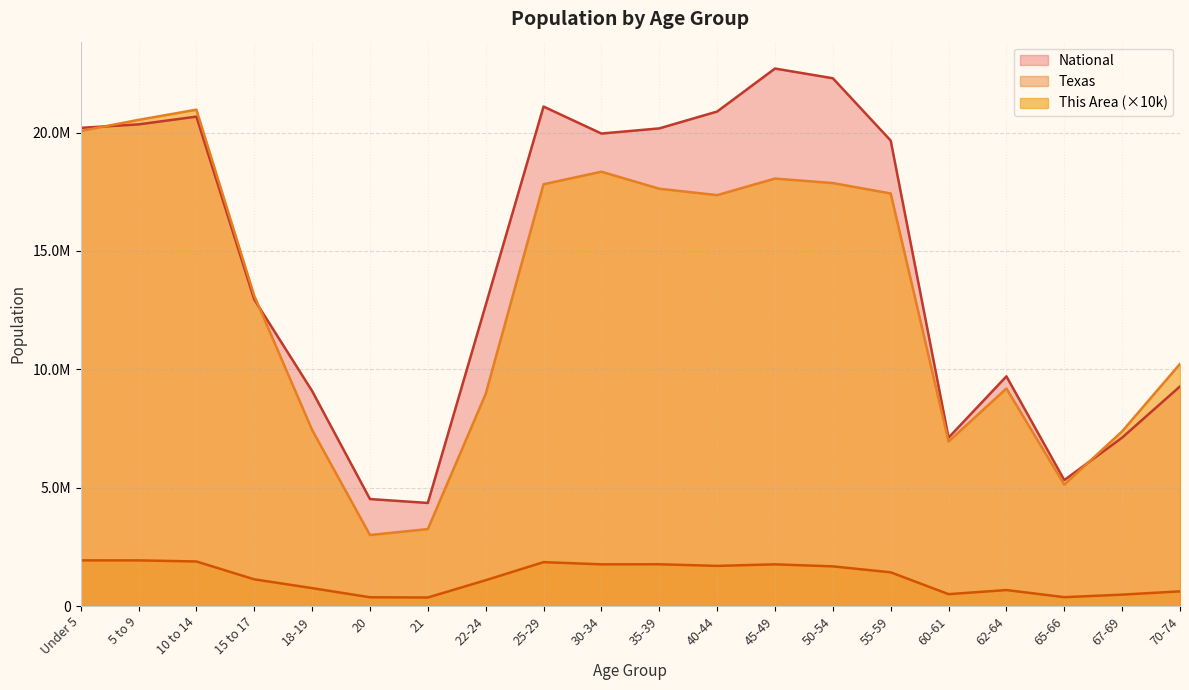

Does the chart have visible grid lines?

Yes